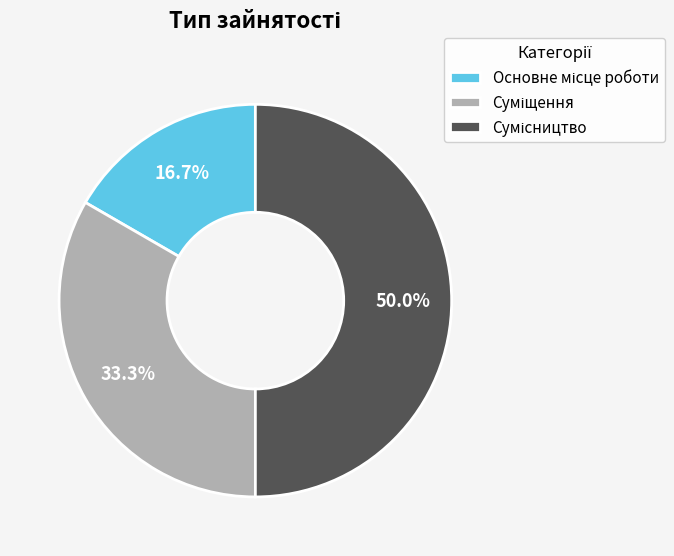

What is the largest slice in the pie chart?

Сумісництво